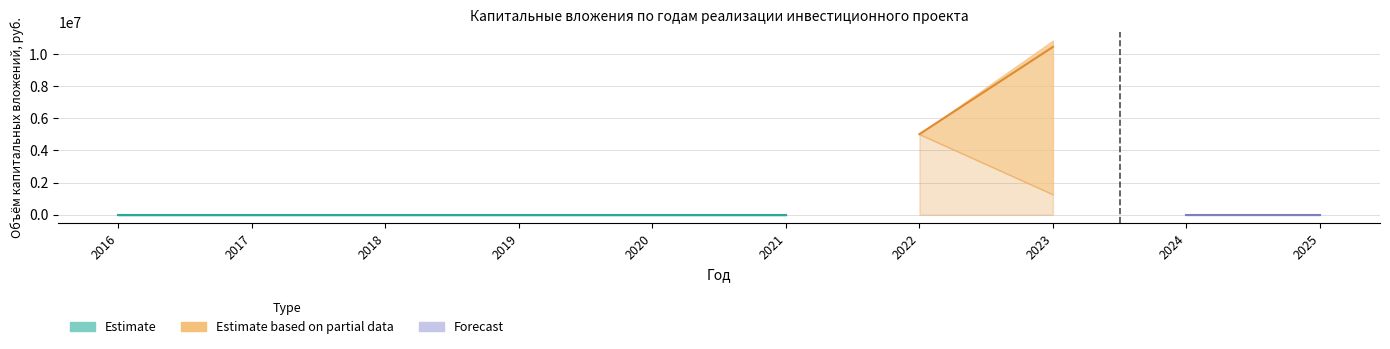

How many data points does each series have?

10